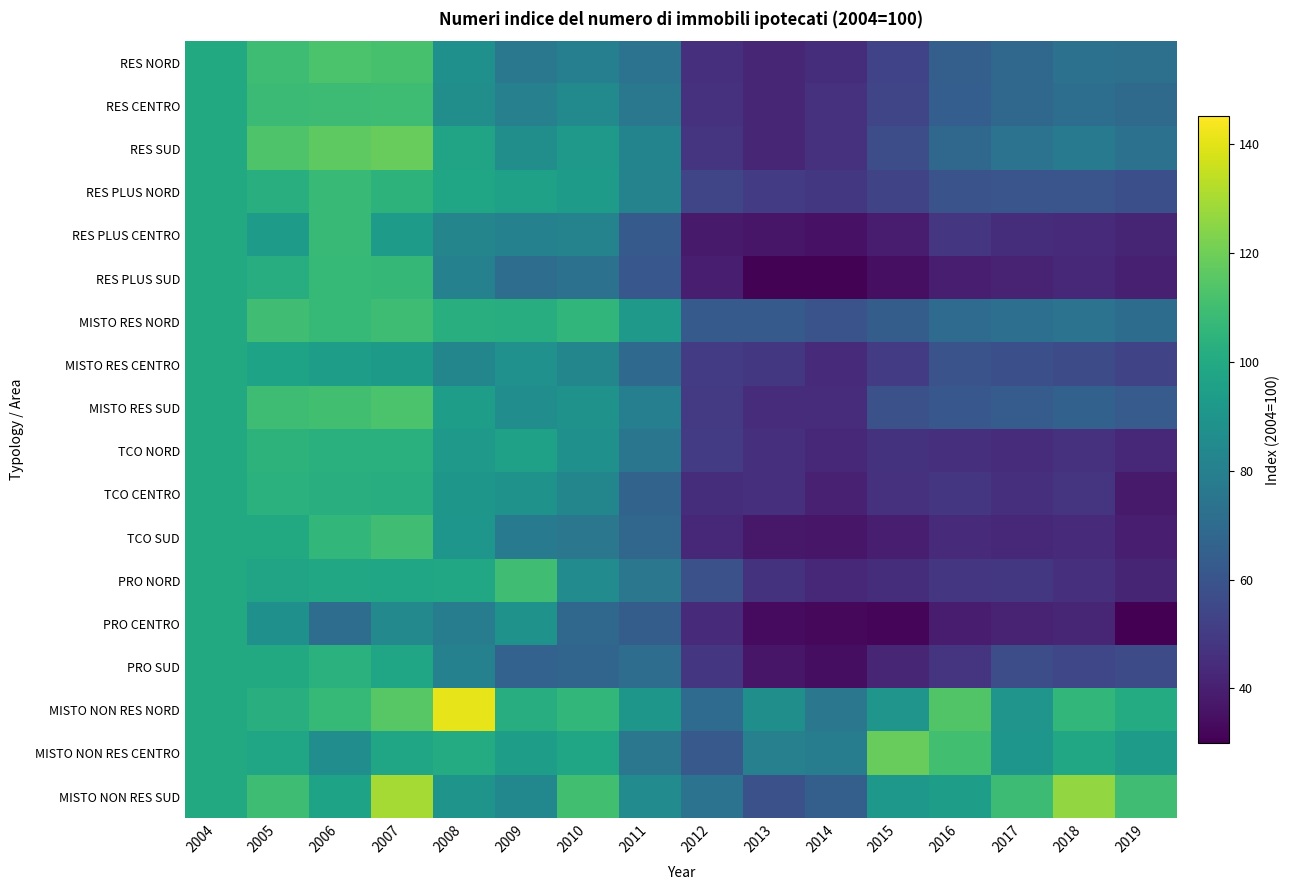

At 2005, list the series in order from largest to smallest.

RES SUD, MISTO RES NORD, MISTO RES SUD, MISTO NON RES SUD, RES NORD, RES CENTRO, TCO NORD, TCO CENTRO, MISTO NON RES NORD, RES PLUS NORD, RES PLUS SUD, PRO SUD, TCO SUD, MISTO NON RES CENTRO, PRO NORD, MISTO RES CENTRO, RES PLUS CENTRO, PRO CENTRO